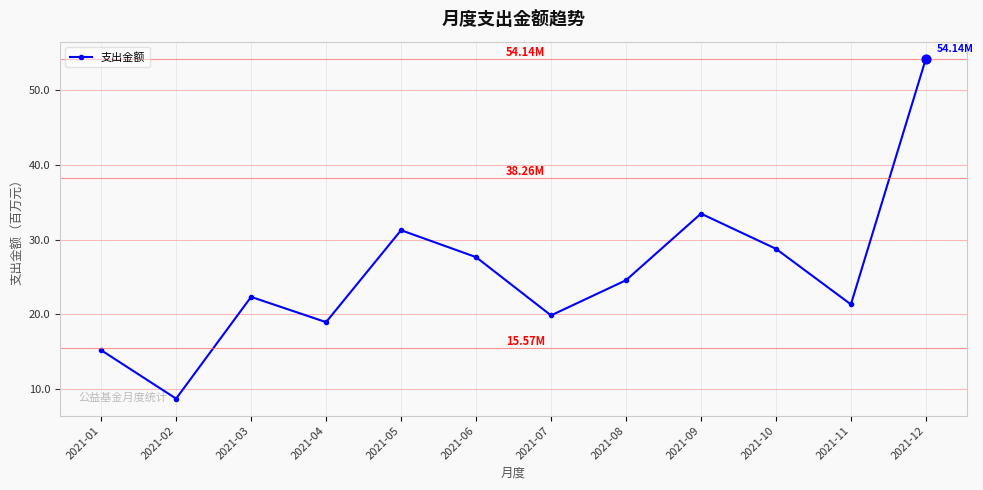

Between 2021-08 and 2021-02, which is larger?

2021-08